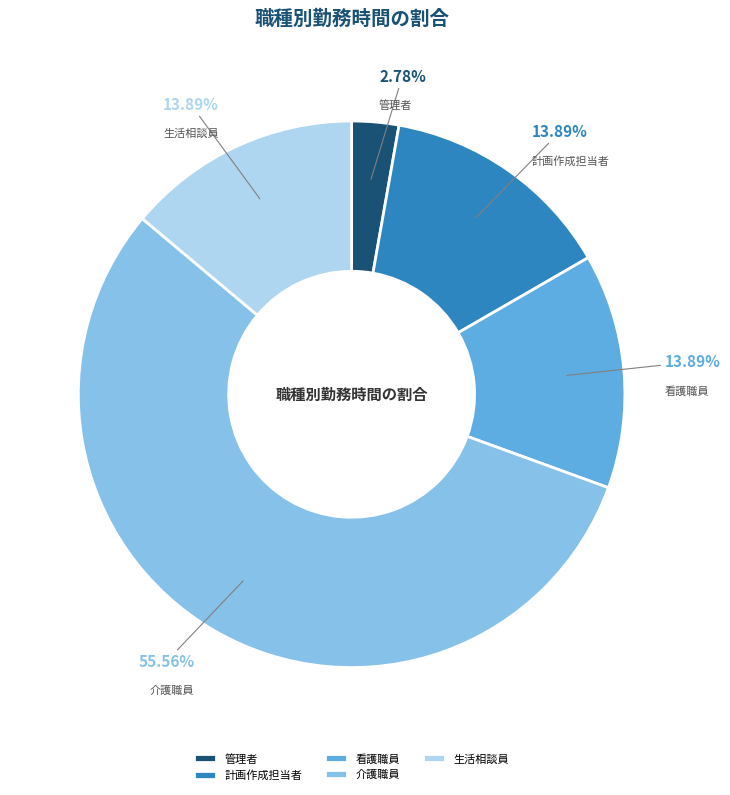

Is 計画作成担当者 the majority of the pie?

No